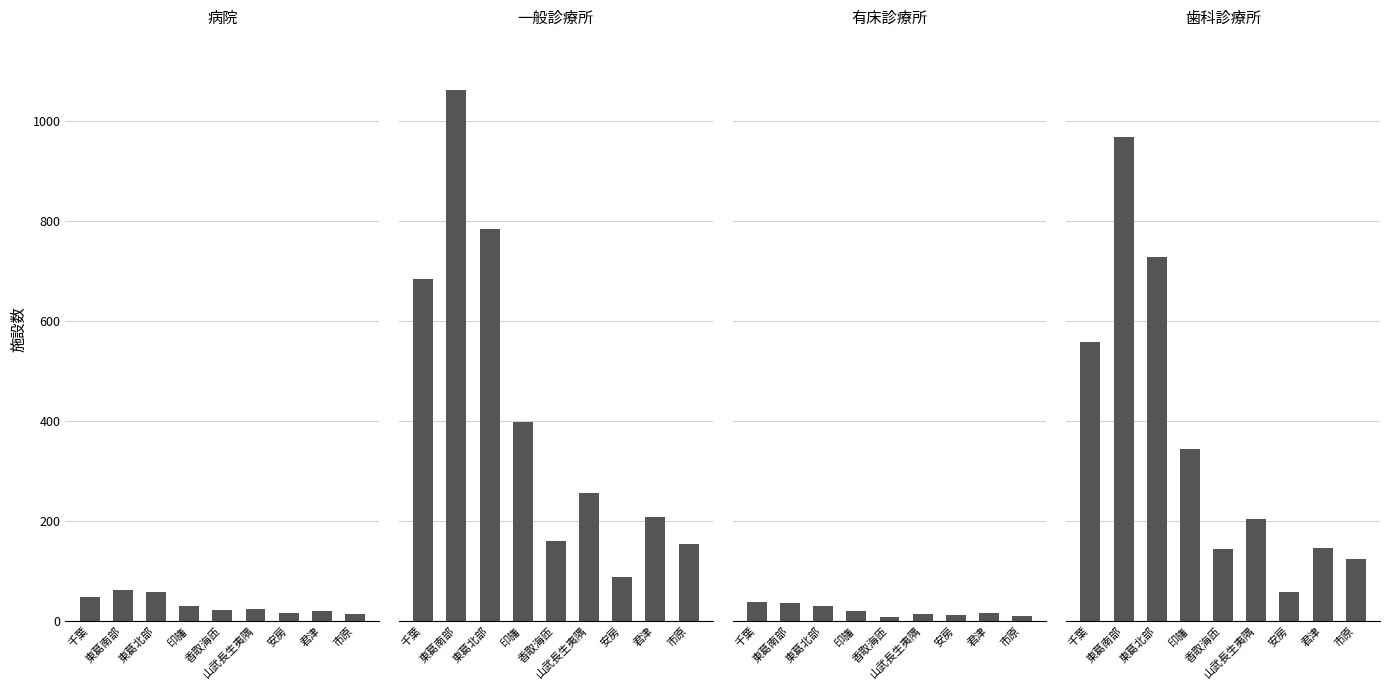

How many series are shown in this chart?

4